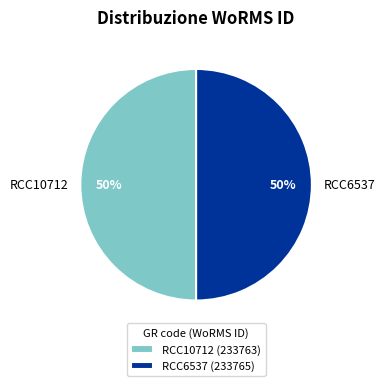

To the nearest percent, what portion does RCC10712 represent?

50%